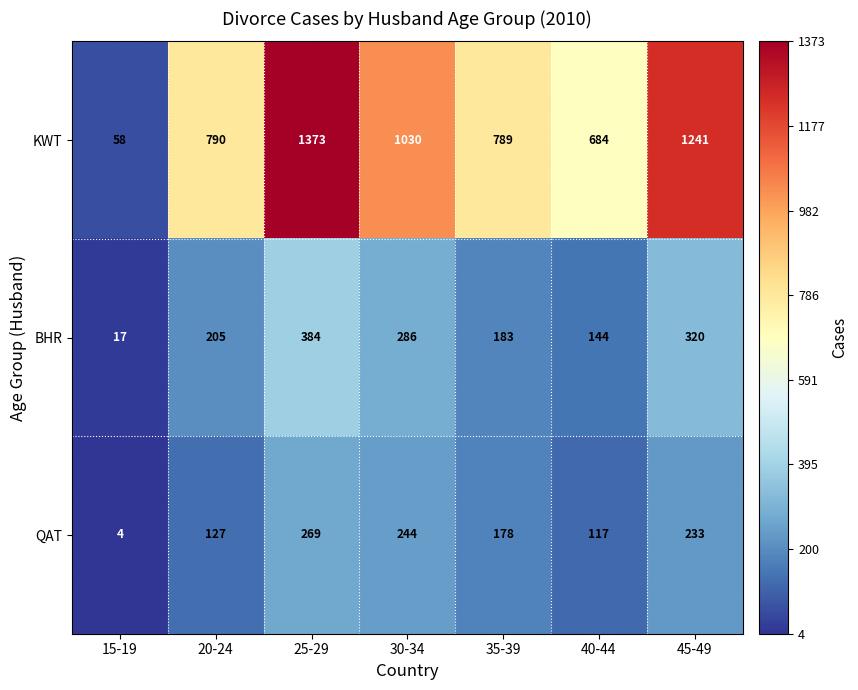

Which series has the largest total across all categories?

KWT